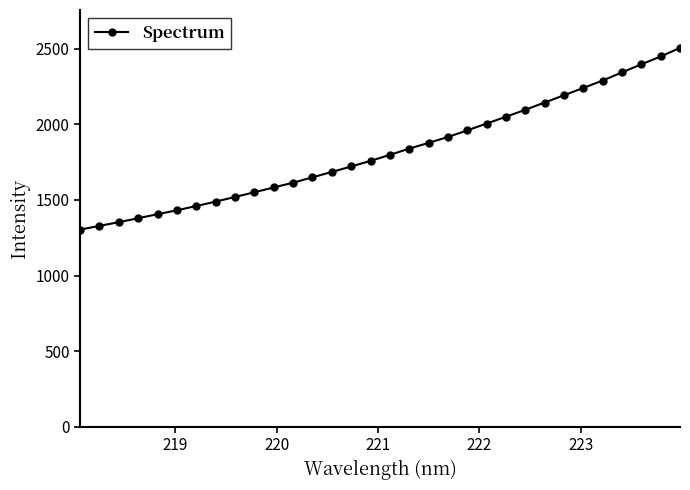

What is the greatest value displayed?

2506.9